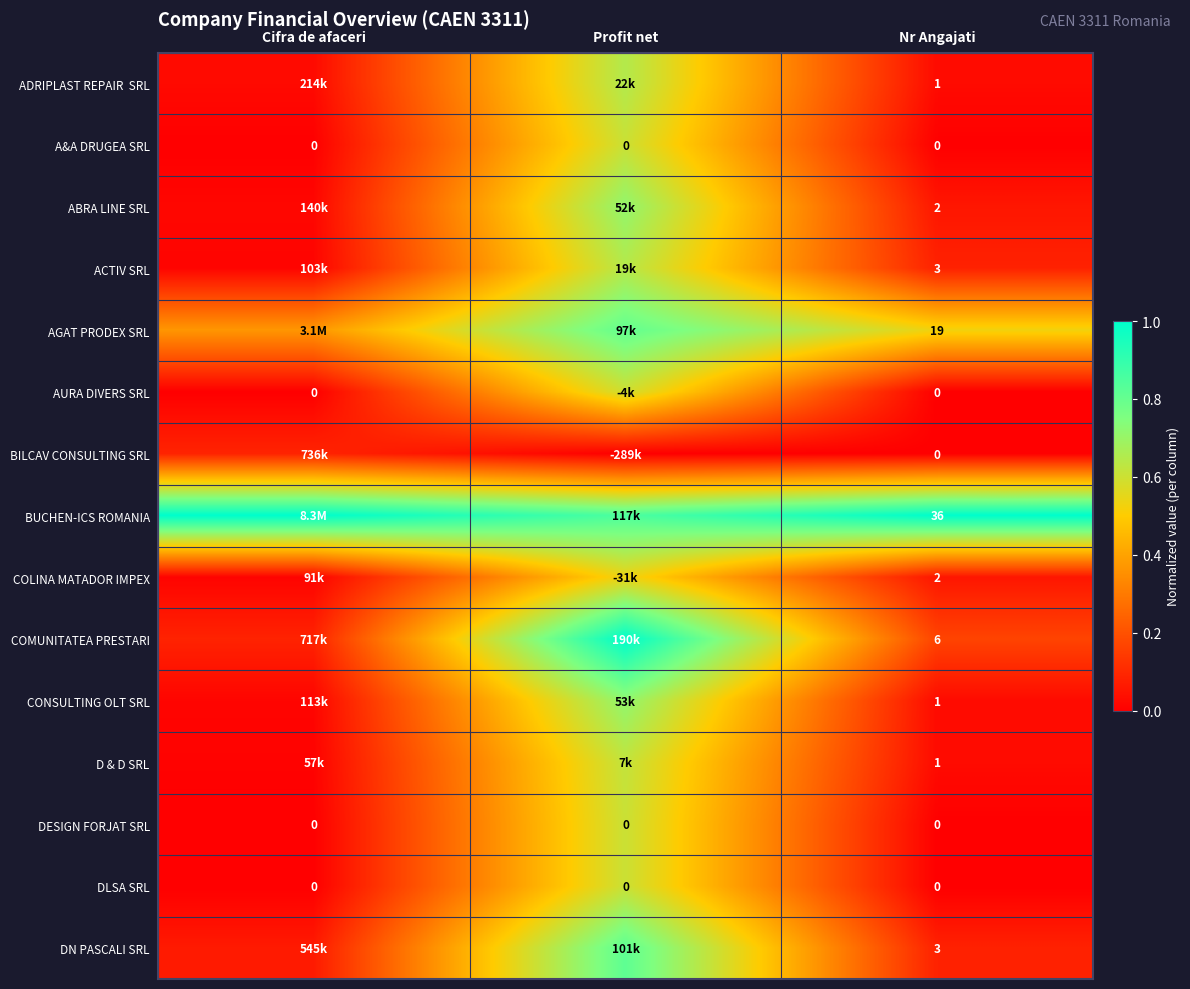

At how many categories does at least one series exceed 0?

3